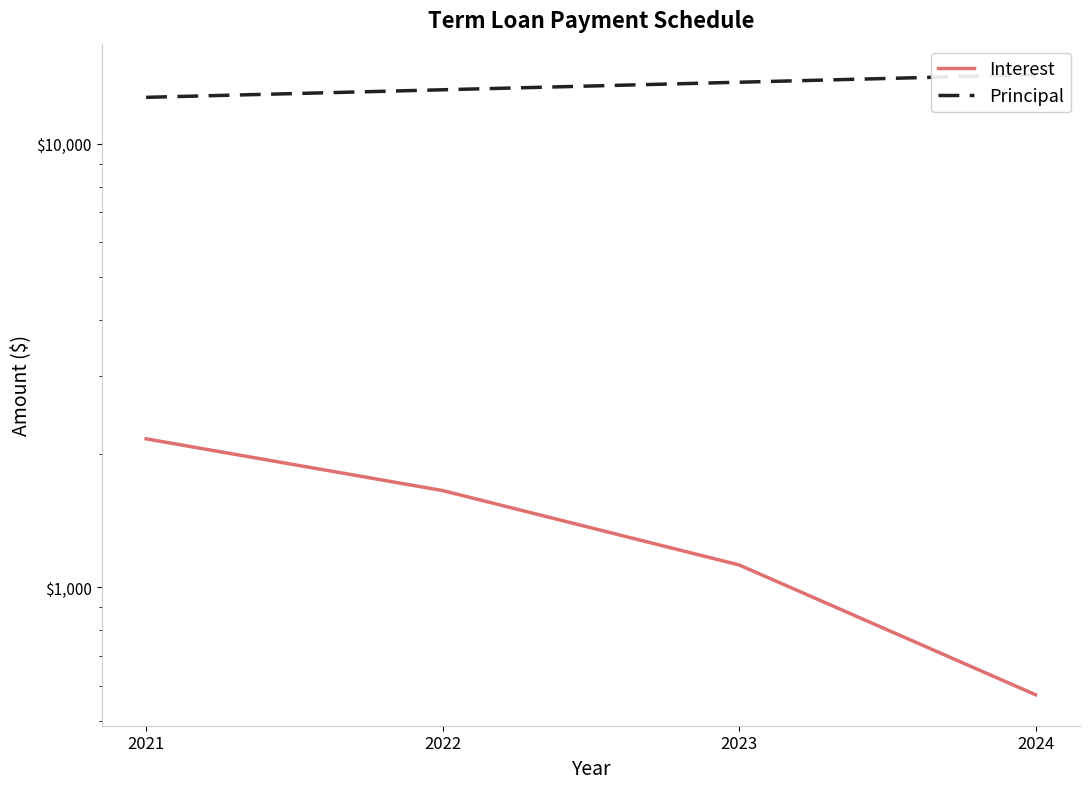

What is the difference between the Principal values at 2024 and 2022?

1079.2